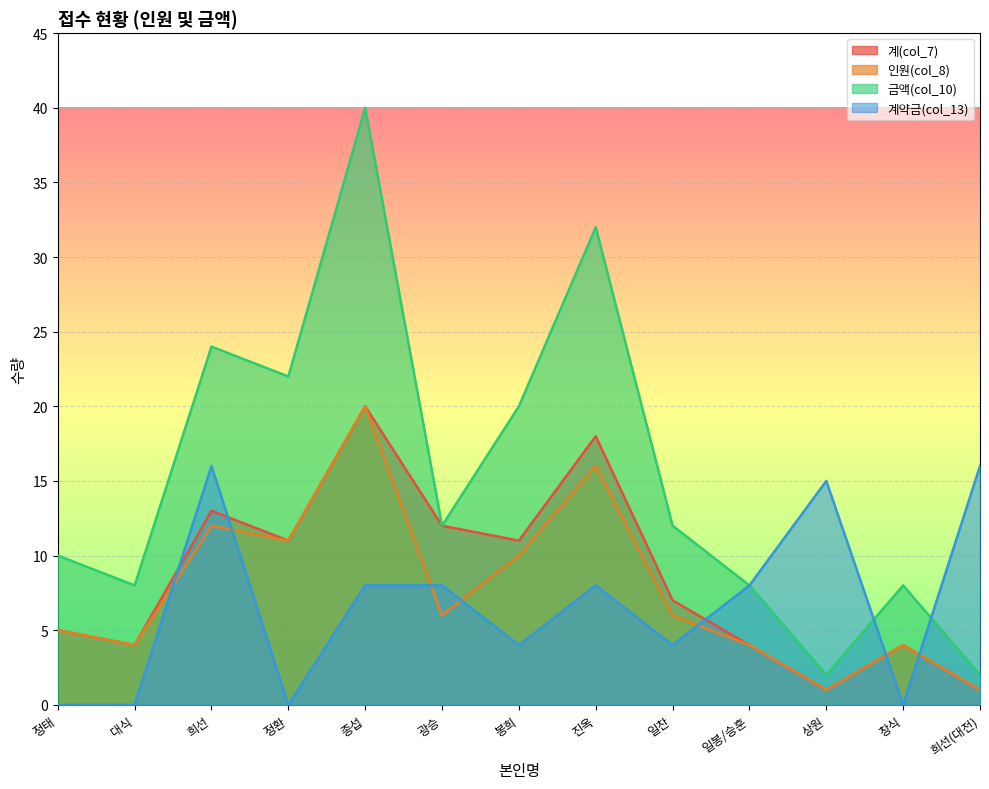

What is the label of the 1st point from the left?

정태